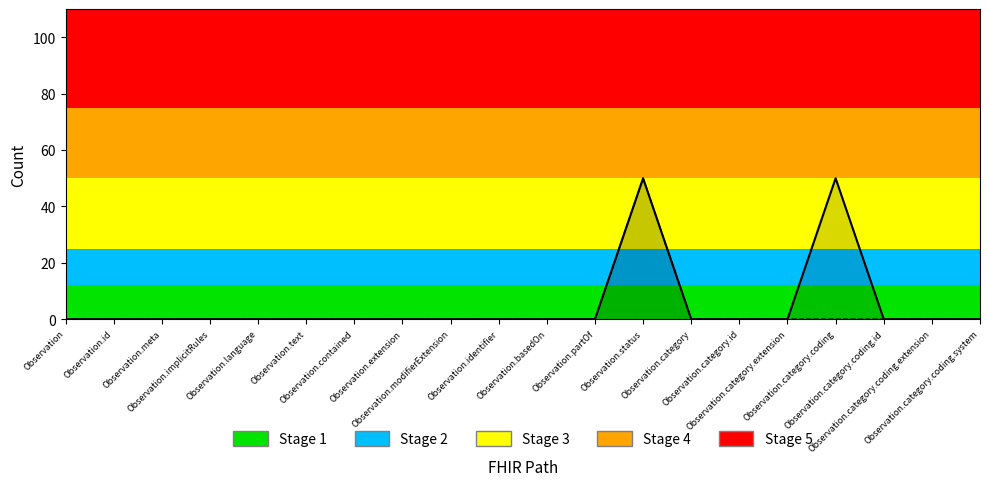

True or false: Base Min (line) and Min (line) intersect in this chart.

False